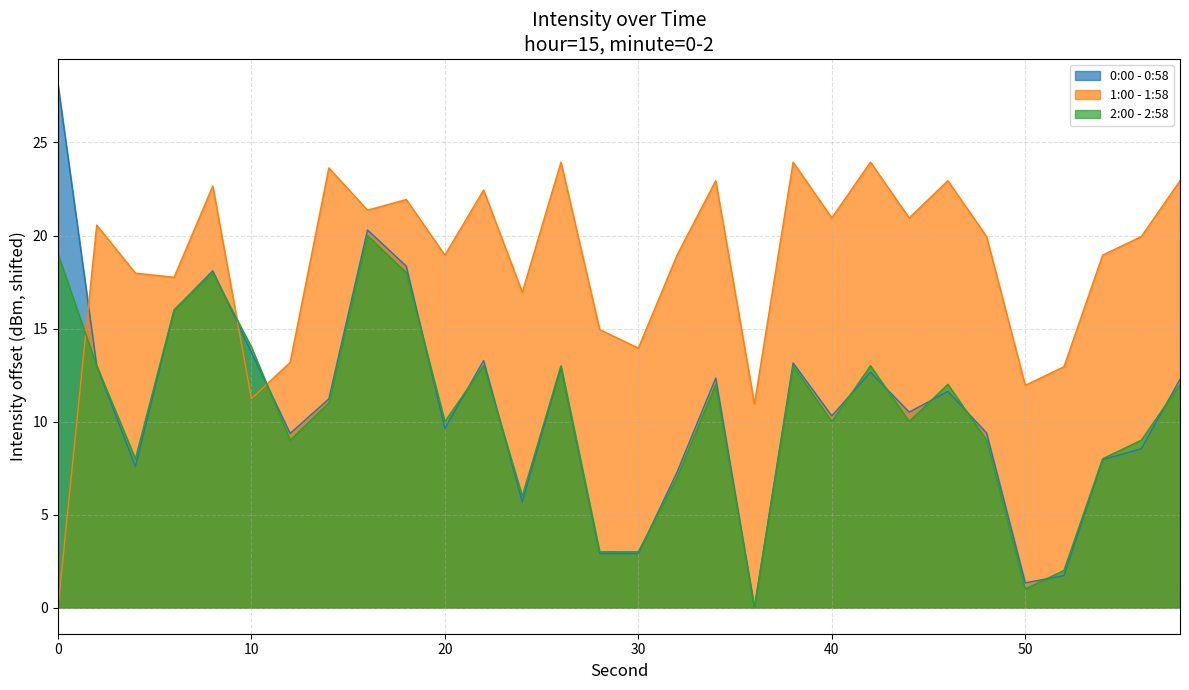

List the series in order of their peak value, lowest first.

2:00 - 2:58, 1:00 - 1:58, 0:00 - 0:58